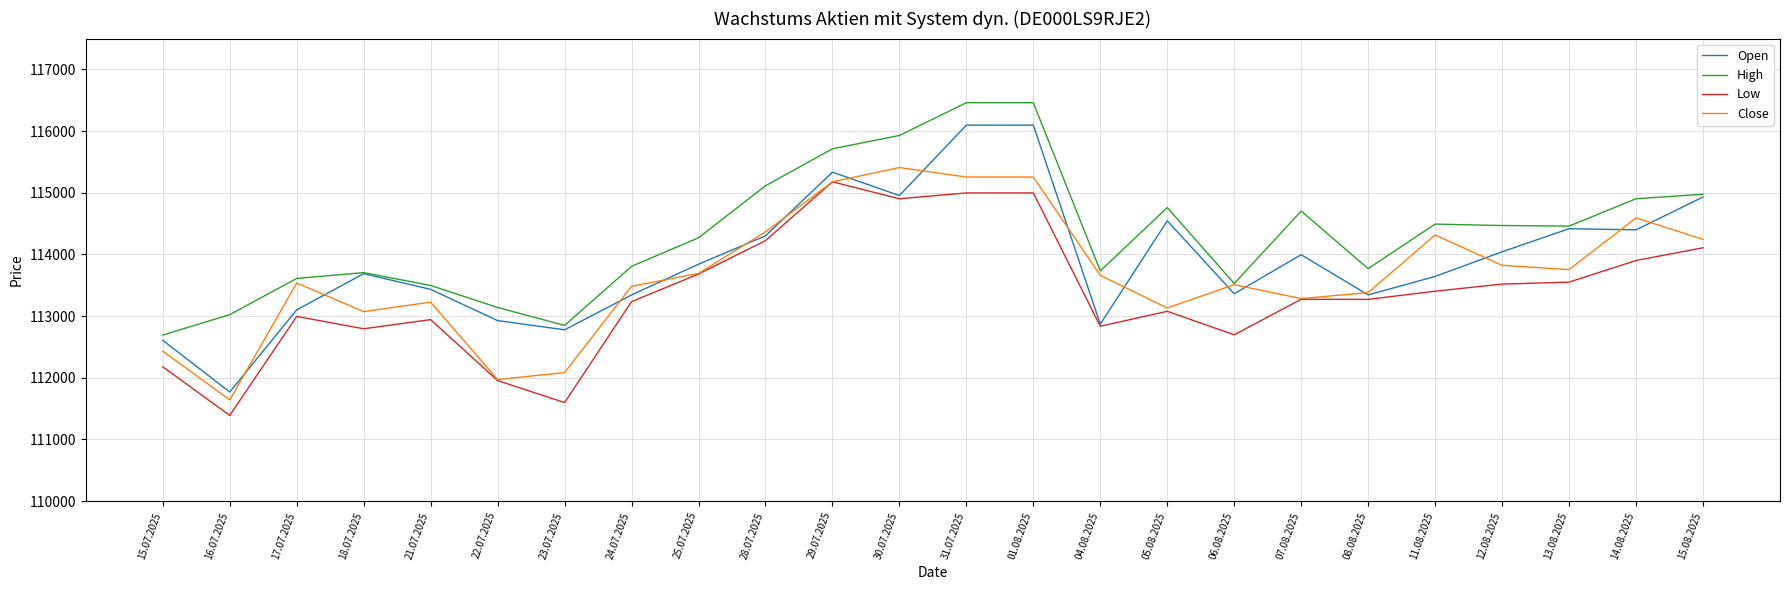

What is the spread (max minus min) of values at 18.07.2025?

910